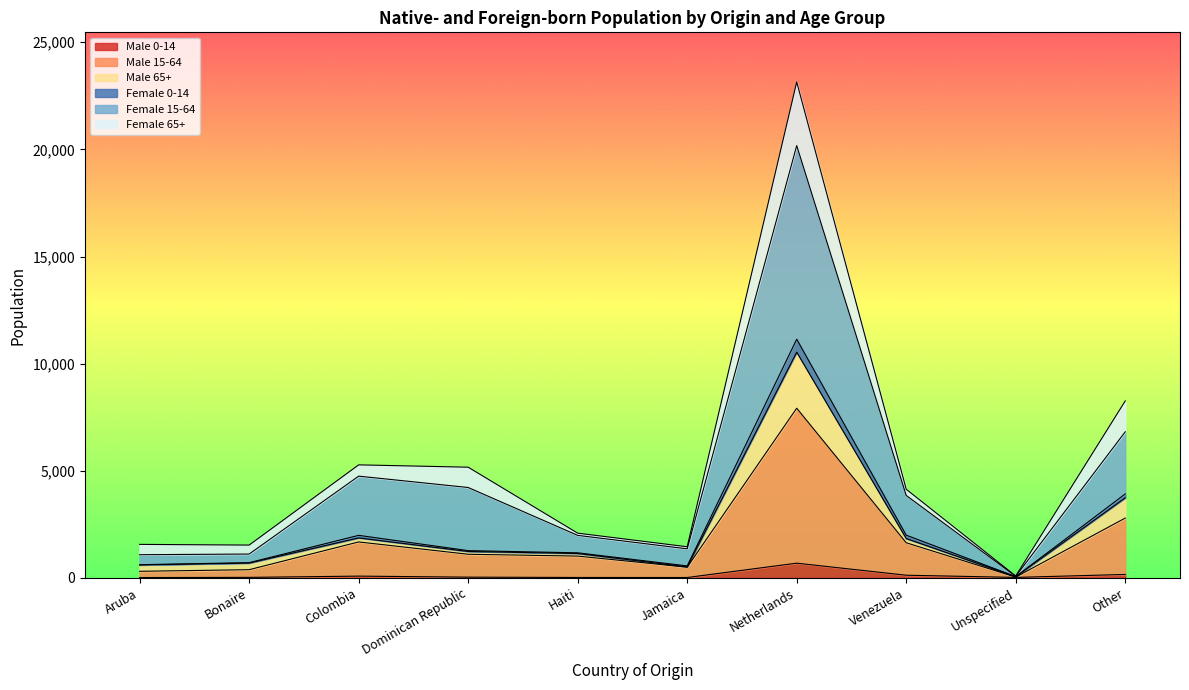

At which category is the sum across all series the highest?

Netherlands